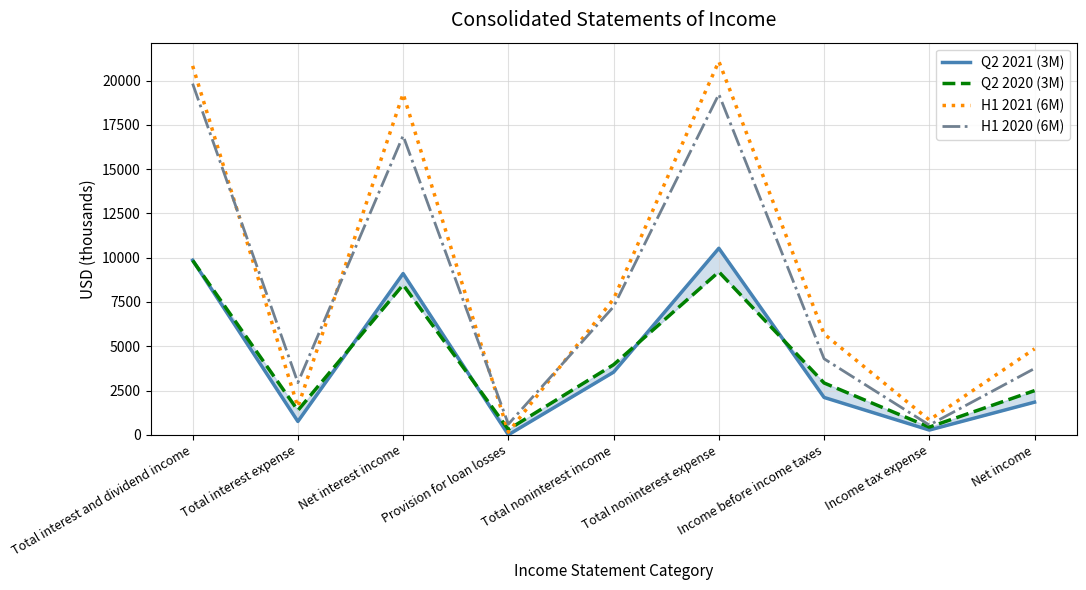

Is it true that Q2 2021 (3M) equals 3728 at Income before income taxes?

False